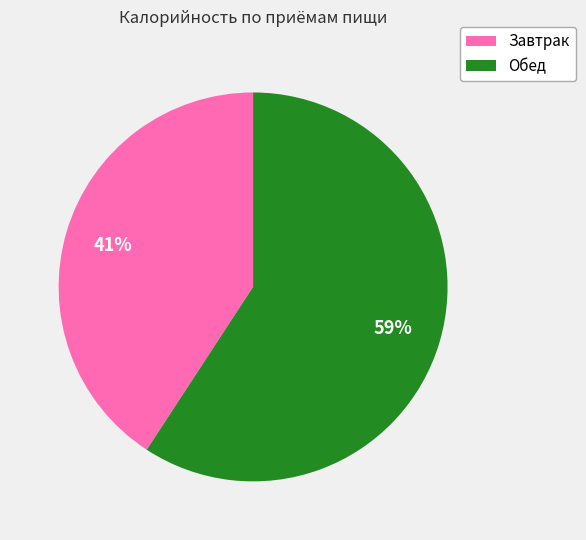

Between Завтрак and Обед, which is larger?

Обед